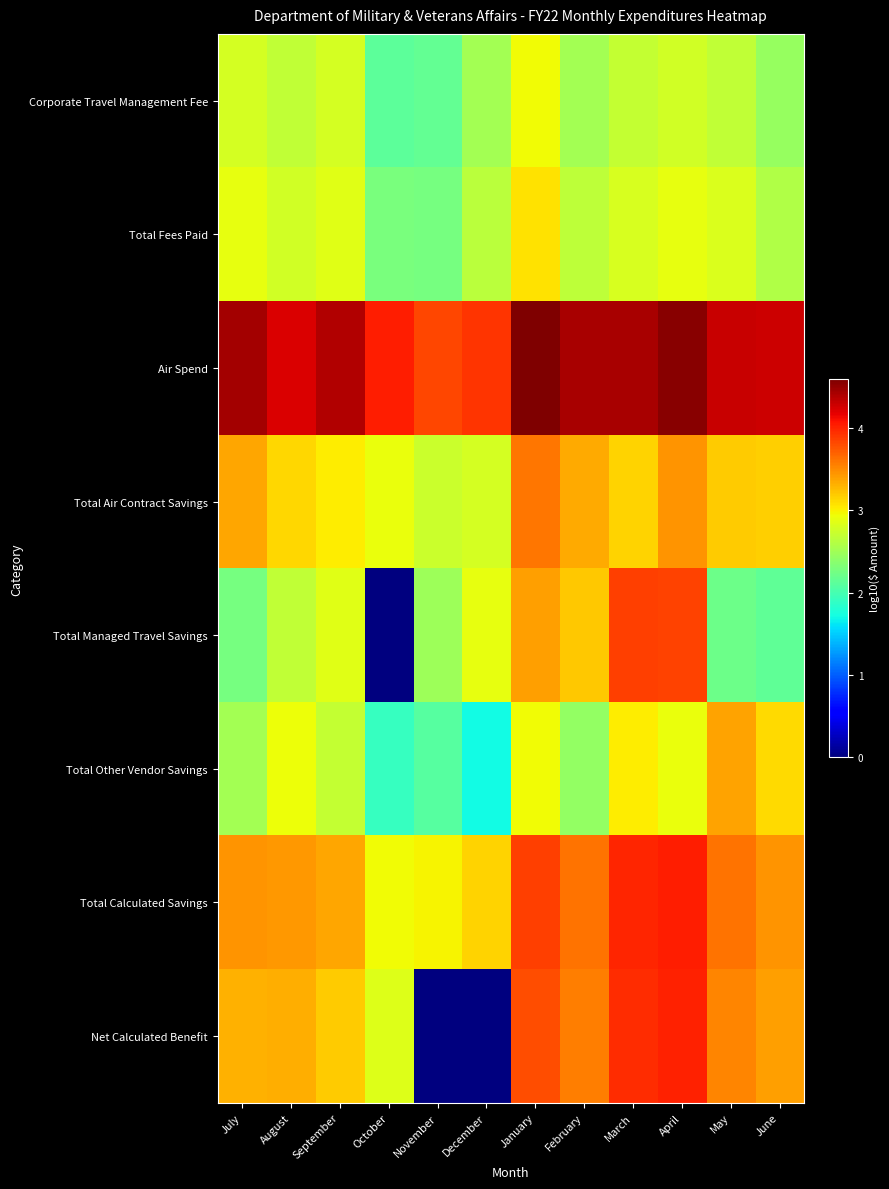

At which category does the chart reach its minimum across all series?

October